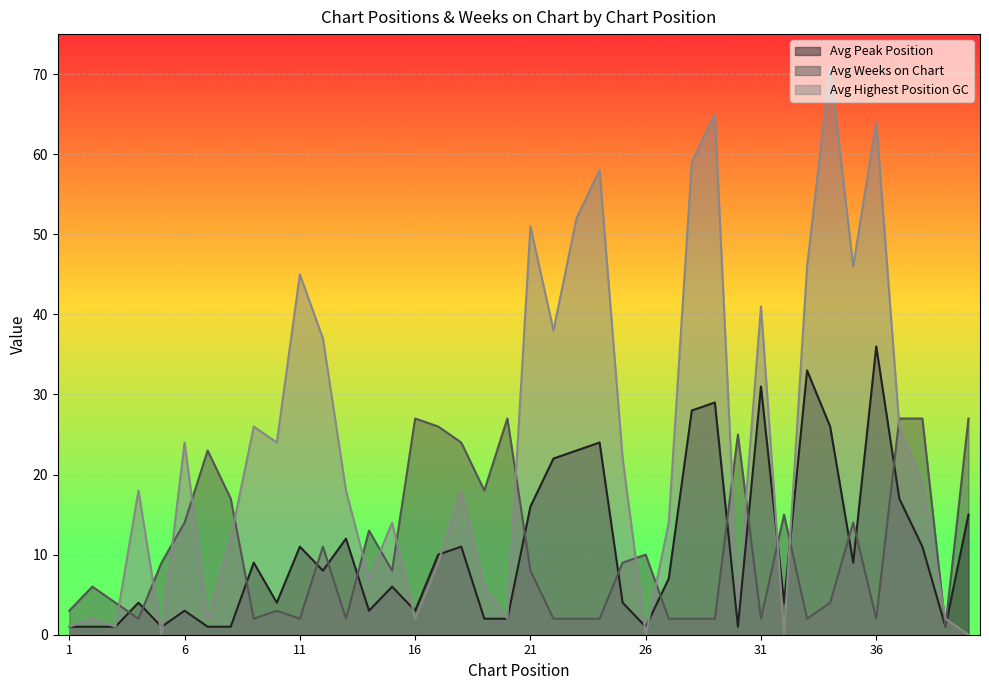

At which label is Avg Weeks on Chart closest to 14?

6